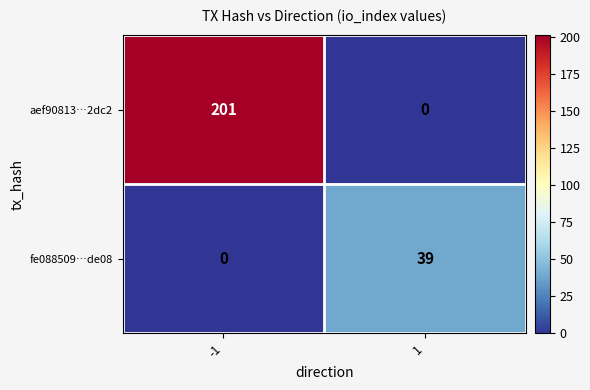

The fe088509…de08 series shows 39 at 1. True or false?

True